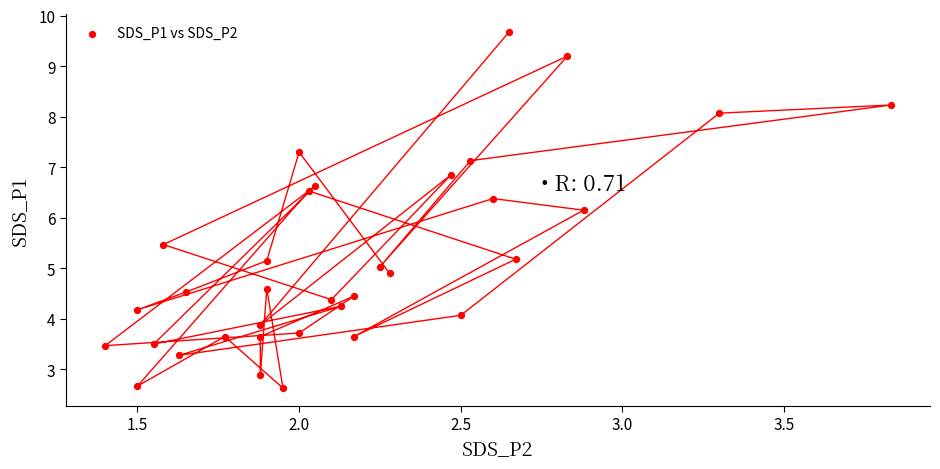

What Y value in the scatter plot is closest to 6?

6.2